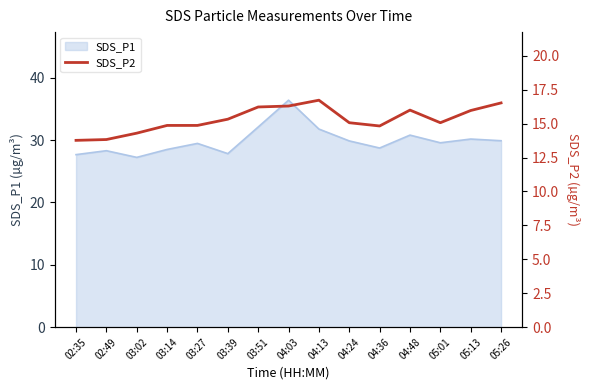

What is the greatest value displayed?

16.7